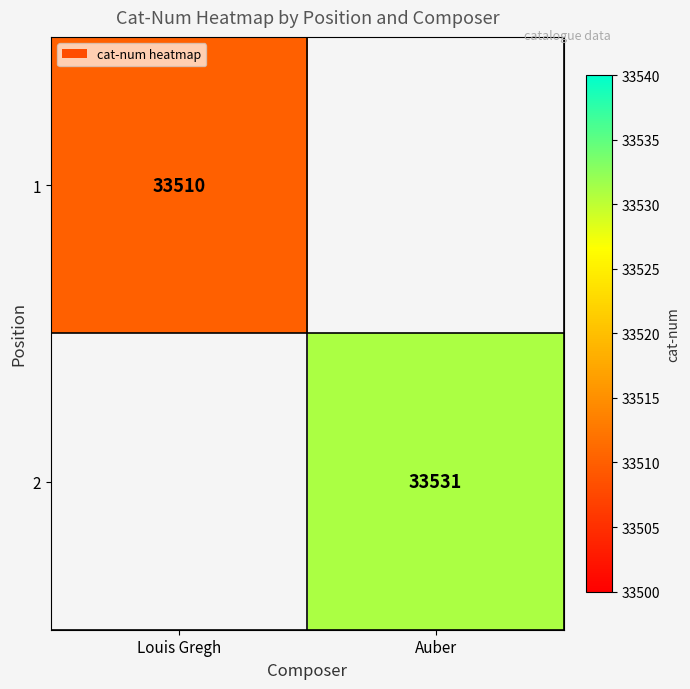

At which category is the sum across all series the highest?

Auber